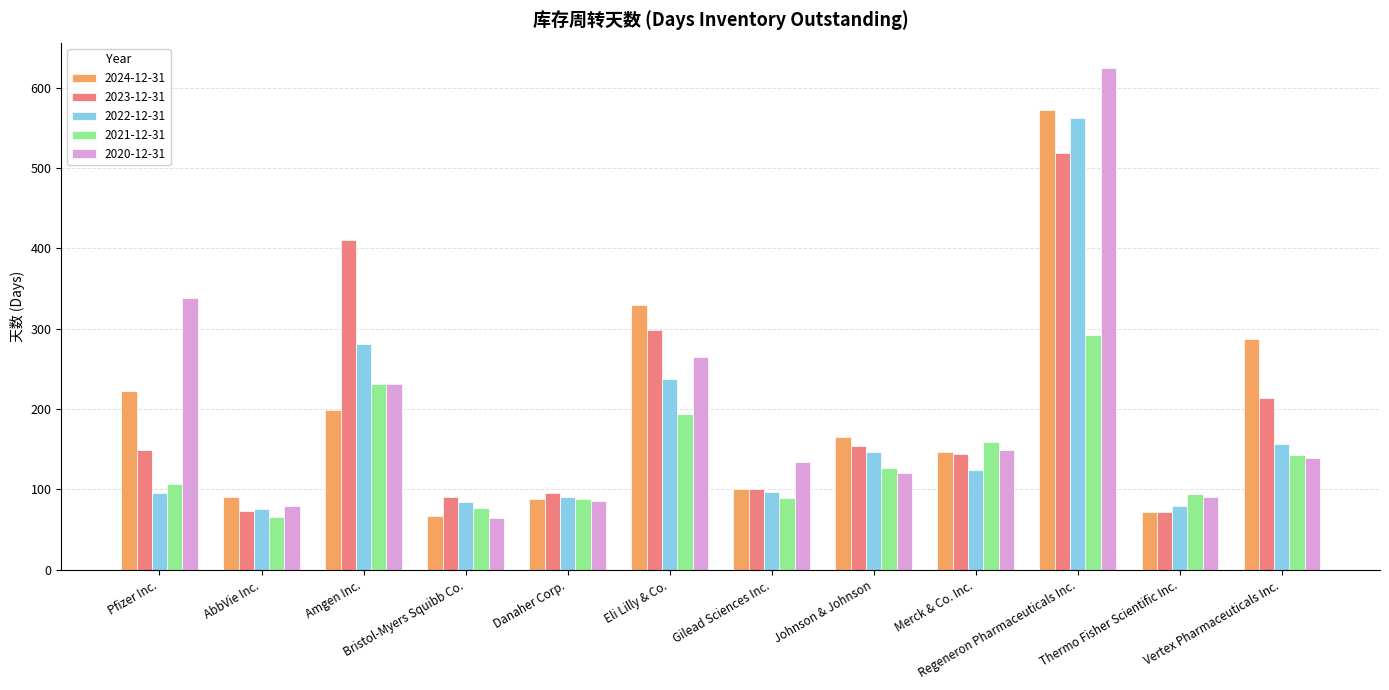

What is the sum of all 2023-12-31 values?

2321